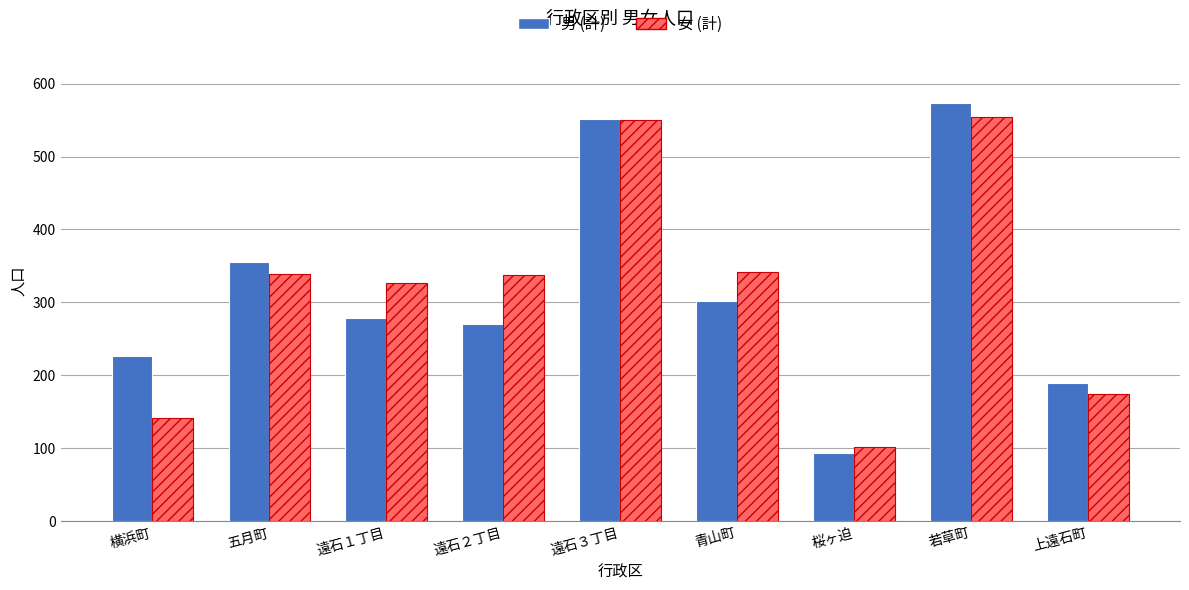

Read the 男 (計) value at 青山町.

302